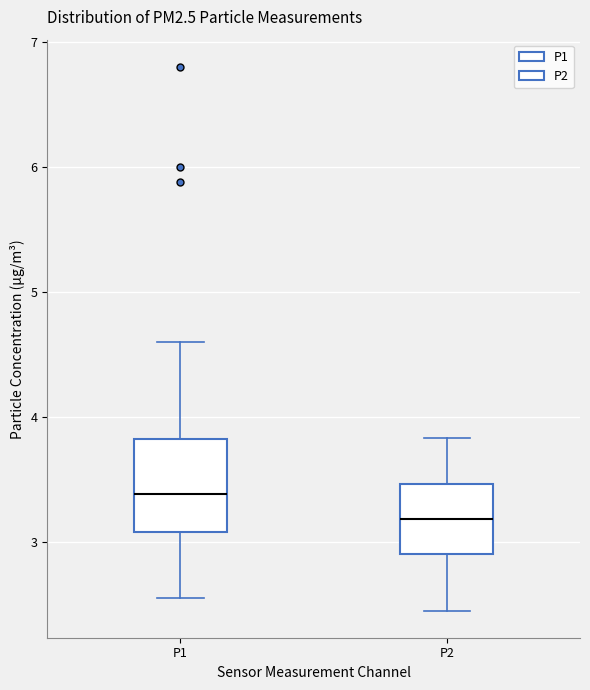

Reading left to right, transcribe this box plot: for each box, give where its median line is, the range the box spans, and where its two whiskers end, as read against the y-axis. The values are not printed on the chart, so give them approximately, as read against the axis.

P1: median 3.4, box 3.1 to 3.8, whiskers 2.6 to 4.6
P2: median 3.2, box 2.9 to 3.5, whiskers 2.5 to 3.8